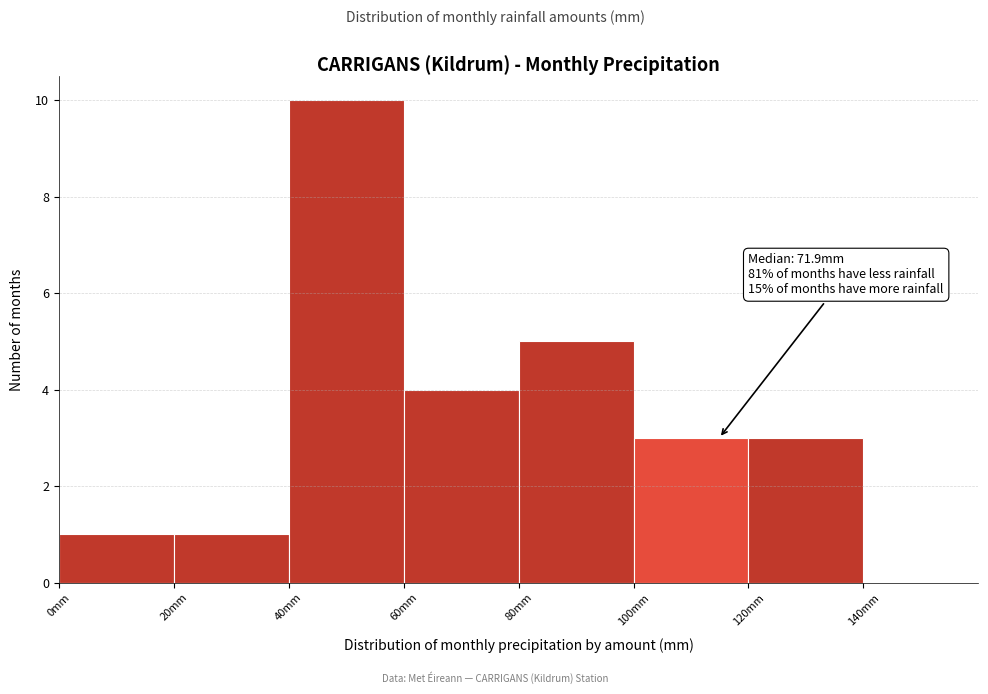

Over which range of the x-axis is the bar tallest?

40 to 60